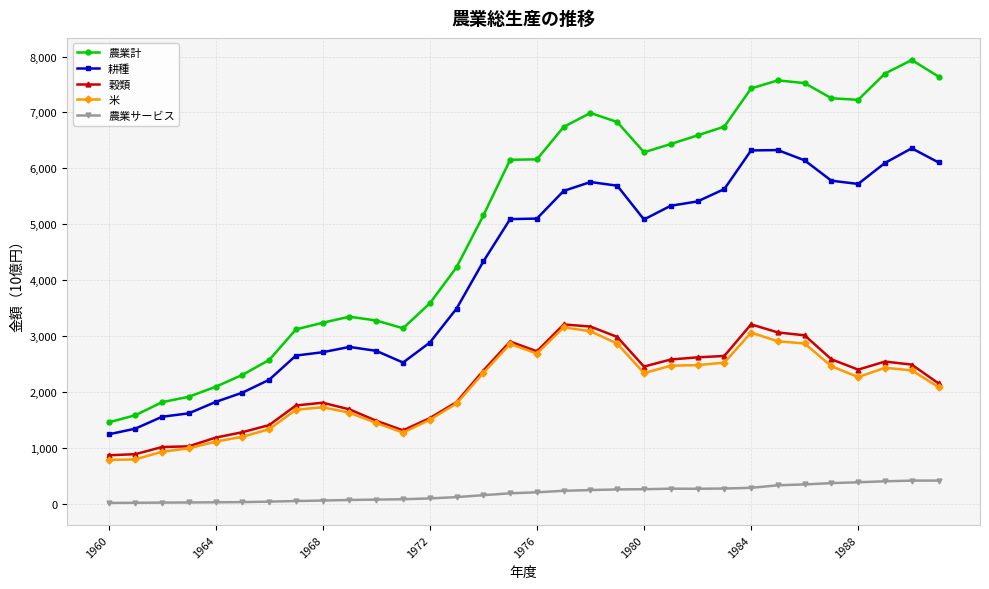

Which series has the widest spread of values?

農業計